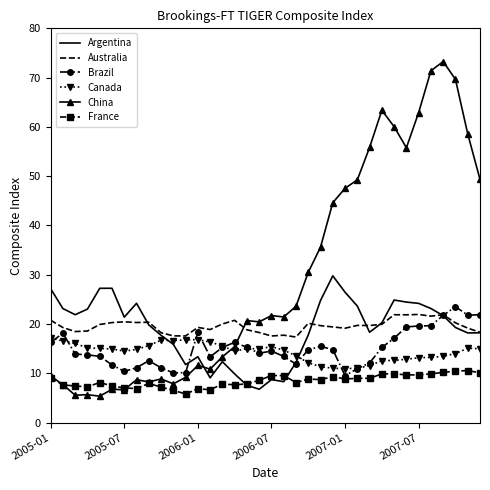

What is the smallest value displayed?

5.4